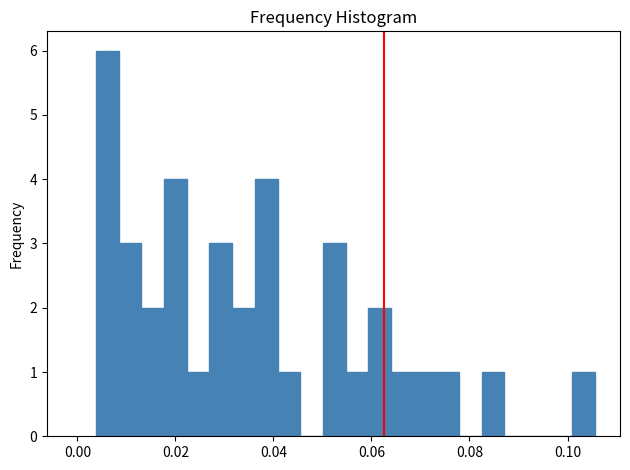

Read against the x-axis, roughly where is the centre of the tallest bar?

0.006